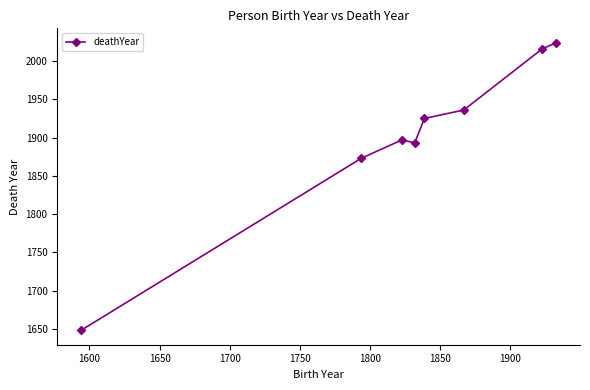

What is the difference between the second highest and second lowest values?

143